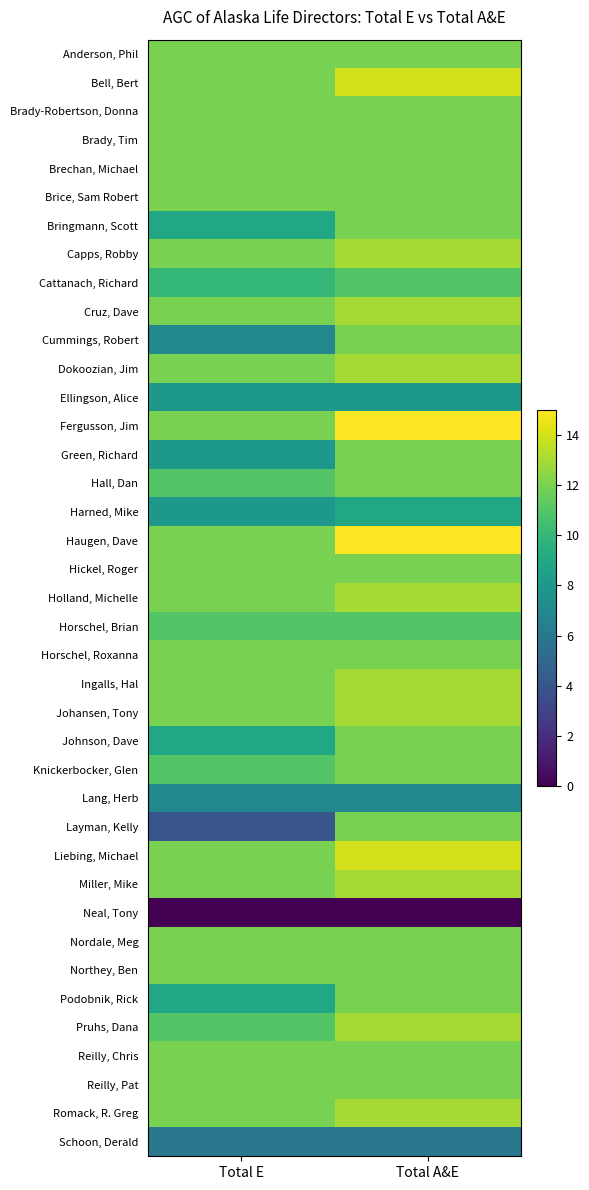

Reading right to left, transcribe all the data shown in this chart.

Anderson, Phil: Total A&E=12	Total E=12
Bell, Bert: Total A&E=14	Total E=12
Brady-Robertson, Donna: Total A&E=12	Total E=12
Brady, Tim: Total A&E=12	Total E=12
Brechan, Michael: Total A&E=12	Total E=12
Brice, Sam Robert: Total A&E=12	Total E=12
Bringmann, Scott: Total A&E=12	Total E=9
Capps, Robby: Total A&E=13	Total E=12
Cattanach, Richard: Total A&E=11	Total E=10
Cruz, Dave: Total A&E=13	Total E=12
Cummings, Robert: Total A&E=12	Total E=7
Dokoozian, Jim: Total A&E=13	Total E=12
Ellingson, Alice: Total A&E=8	Total E=8
Fergusson, Jim: Total A&E=15	Total E=12
Green, Richard: Total A&E=12	Total E=8
Hall, Dan: Total A&E=12	Total E=11
Harned, Mike: Total A&E=9	Total E=8
Haugen, Dave: Total A&E=15	Total E=12
Hickel, Roger: Total A&E=12	Total E=12
Holland, Michelle: Total A&E=13	Total E=12
Horschel, Brian: Total A&E=11	Total E=11
Horschel, Roxanna: Total A&E=12	Total E=12
Ingalls, Hal: Total A&E=13	Total E=12
Johansen, Tony: Total A&E=13	Total E=12
Johnson, Dave: Total A&E=12	Total E=9
Knickerbocker, Glen: Total A&E=12	Total E=11
Lang, Herb: Total A&E=7	Total E=7
Layman, Kelly: Total A&E=12	Total E=4
Liebing, Michael: Total A&E=14	Total E=12
Miller, Mike: Total A&E=13	Total E=12
Neal, Tony: Total A&E=0	Total E=0
Nordale, Meg: Total A&E=12	Total E=12
Northey, Ben: Total A&E=12	Total E=12
Podobnik, Rick: Total A&E=12	Total E=9
Pruhs, Dana: Total A&E=13	Total E=11
Reilly, Chris: Total A&E=12	Total E=12
Reilly, Pat: Total A&E=12	Total E=12
Romack, R. Greg: Total A&E=13	Total E=12
Schoon, Derald: Total A&E=6	Total E=6